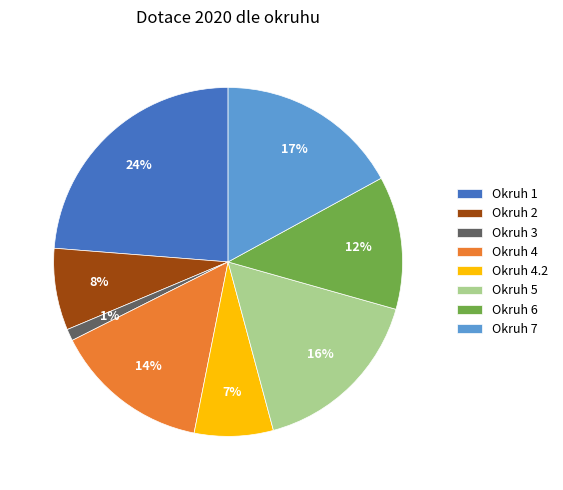

The Okruh 1 slice represents 1% of the pie. True or false?

False